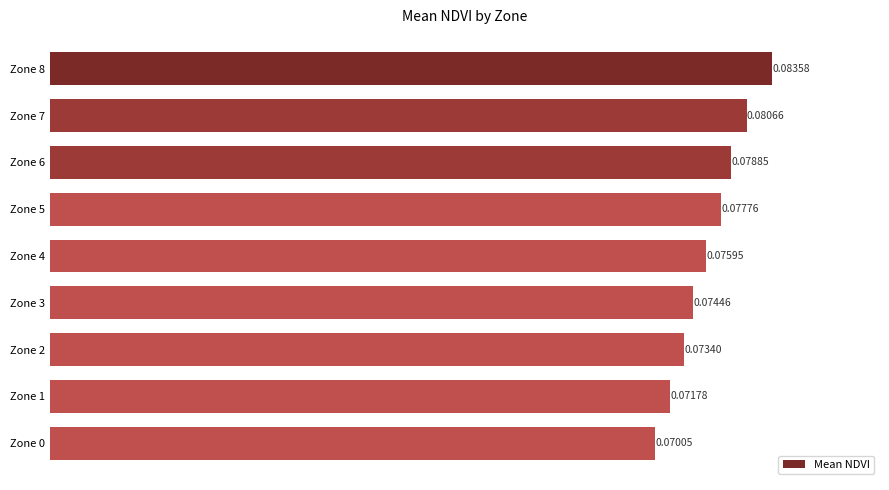

Does the chart contain any negative values?

No